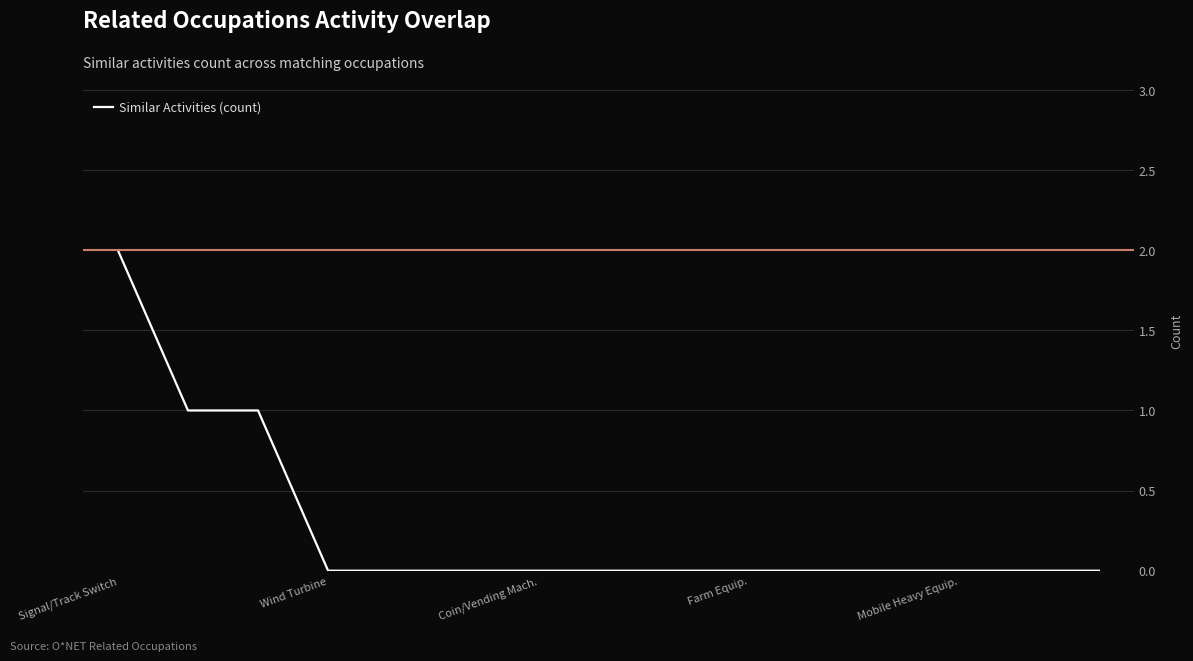

How many lines are shown in the chart?

1